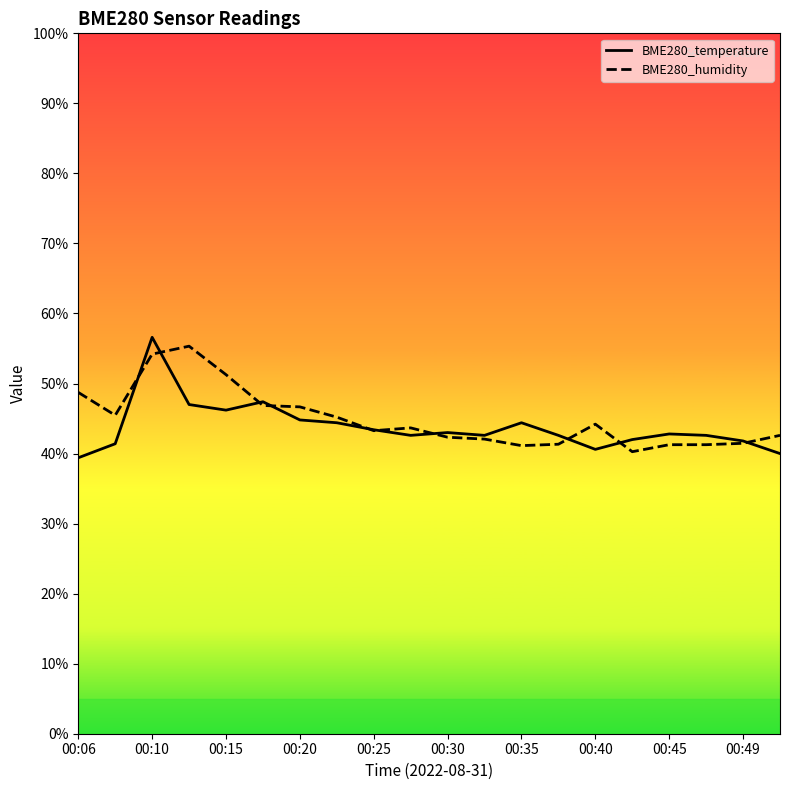

Which series changed the most between 00:15 and 00:49?

BME280_humidity